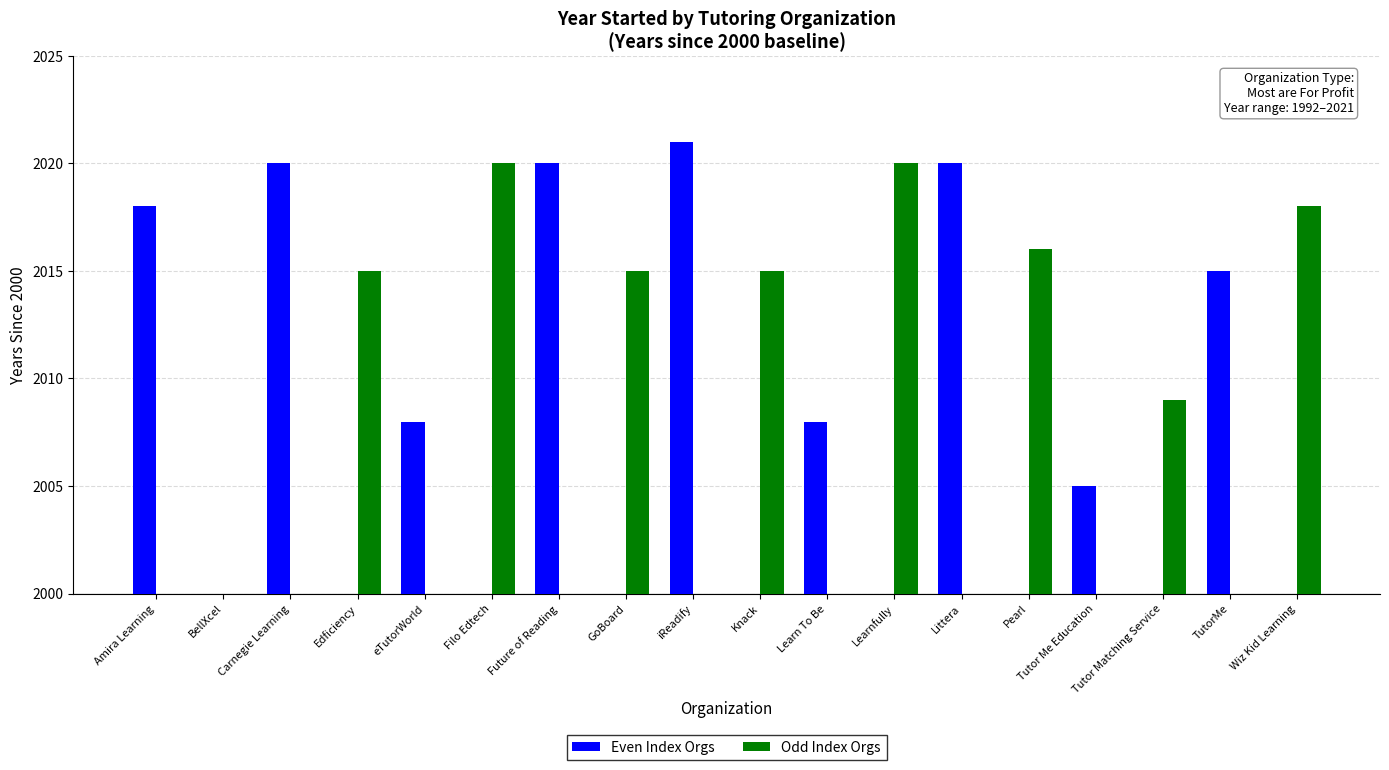

How many values in the Odd Index Orgs series exceed 0?

8